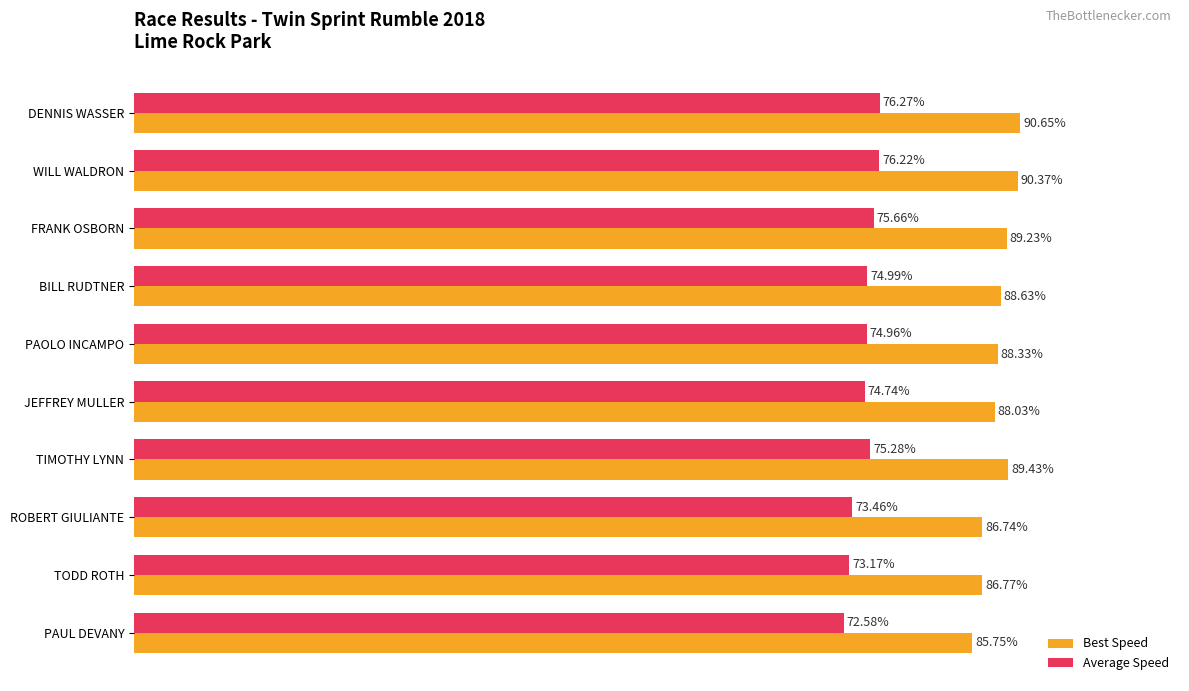

Which series has the widest spread of values?

Best Speed